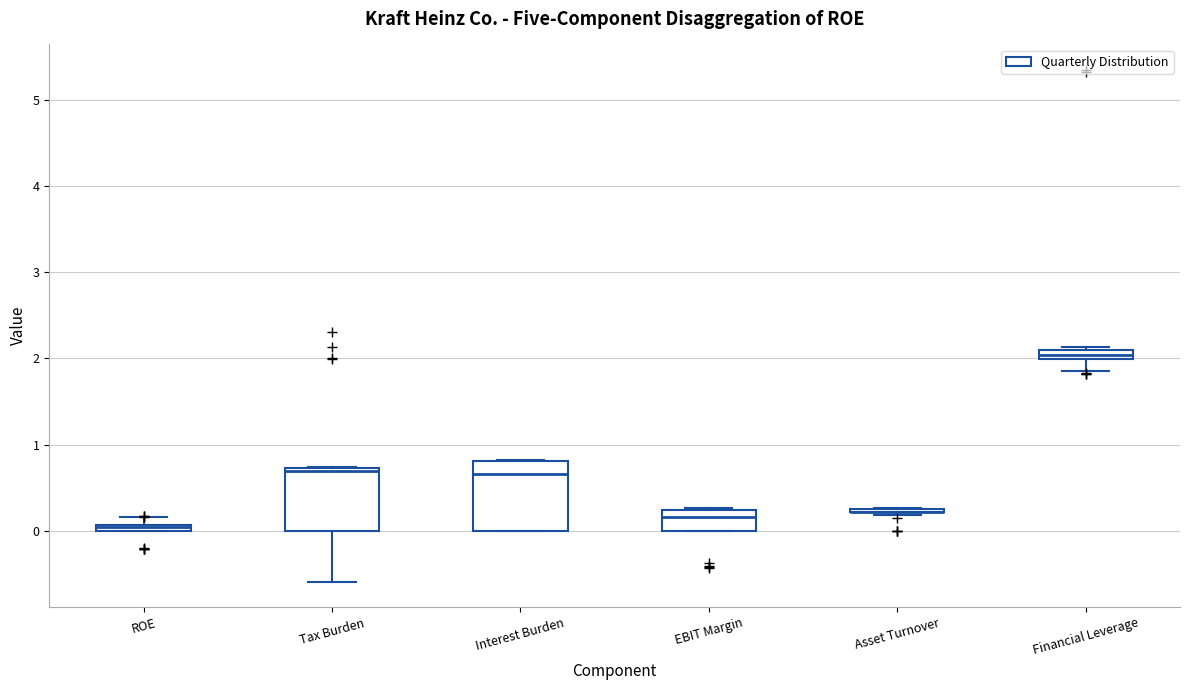

Where is the upper edge of the box for ROE on the y-axis? The values are not printed on the chart, so give them approximately, as read against the axis.

0.1